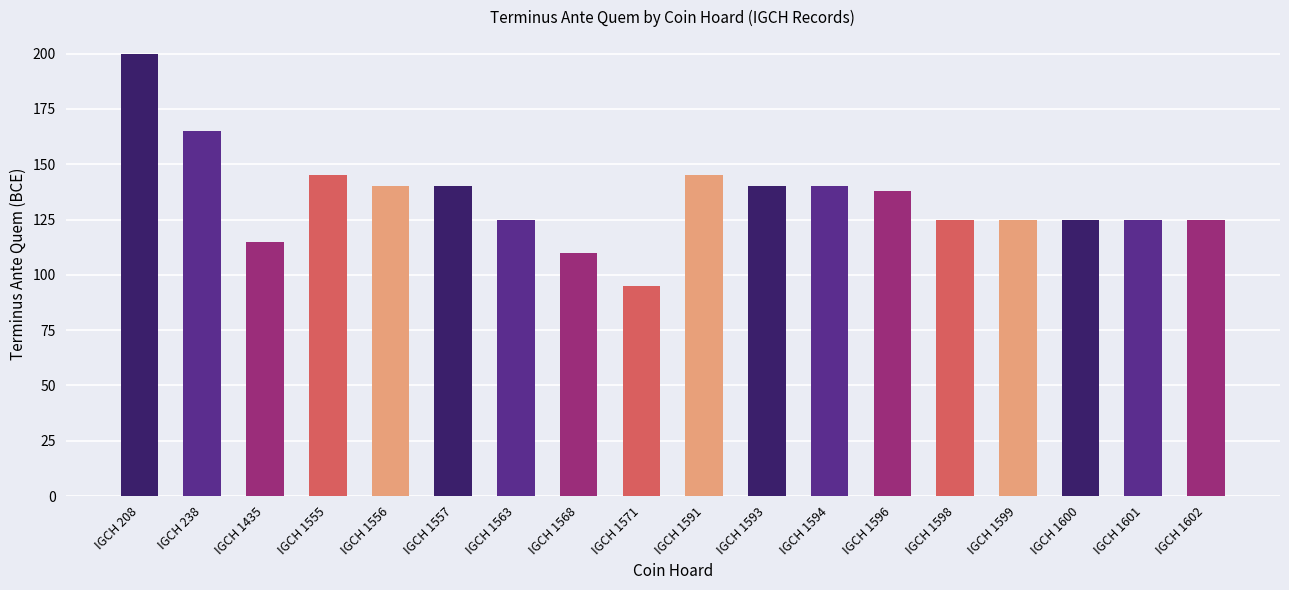

Are the bars horizontal?

No